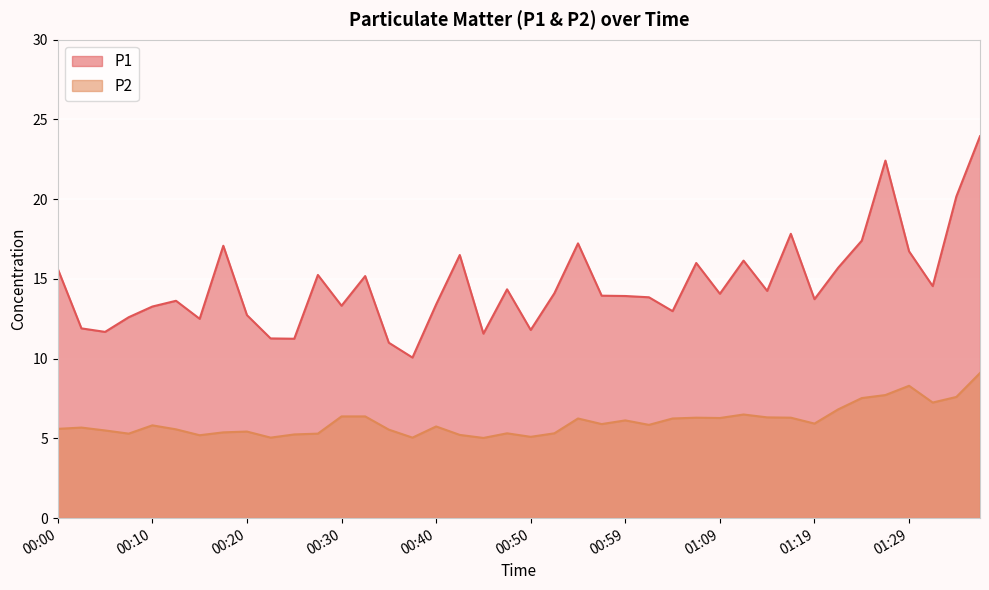

At which label does P1 reach its peak?

01:36